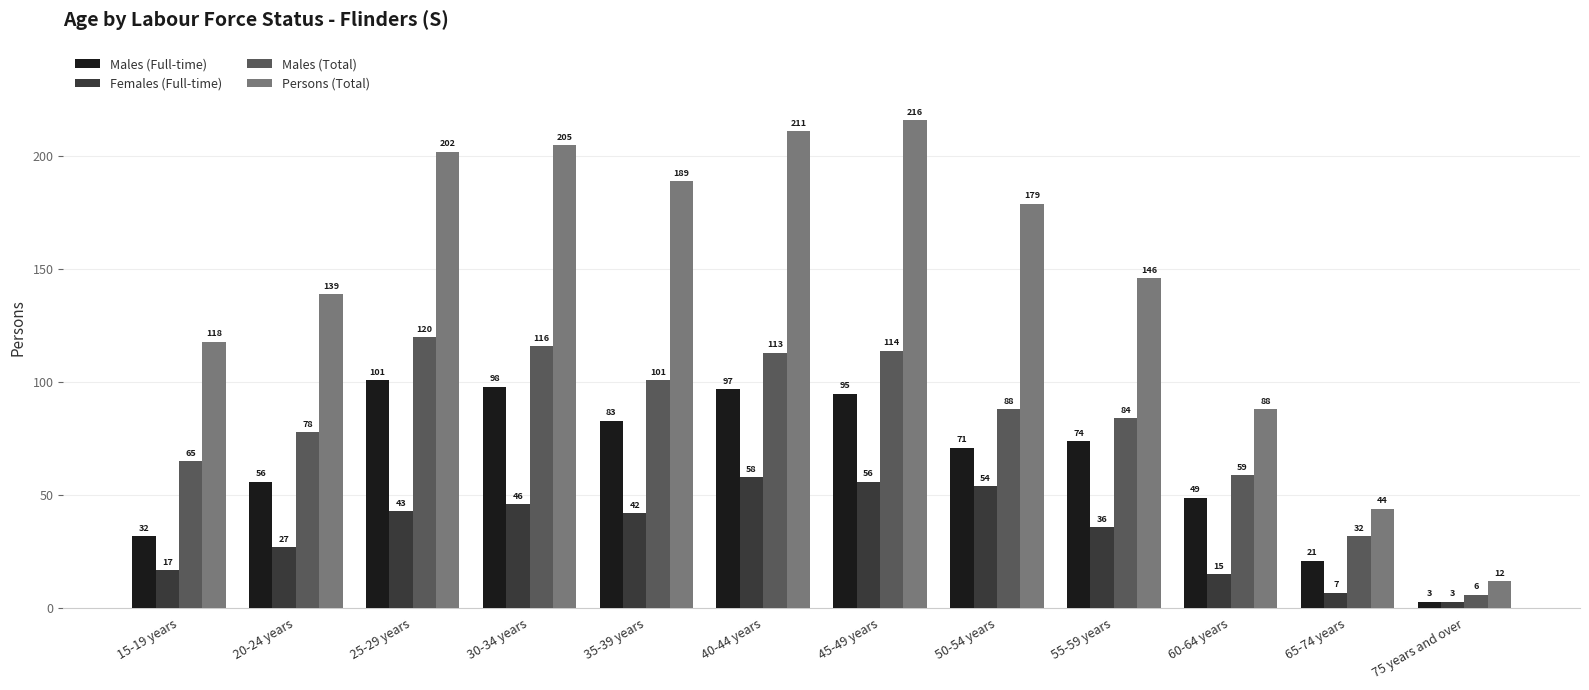

At which label does Persons (Total) reach its minimum?

75 years and over